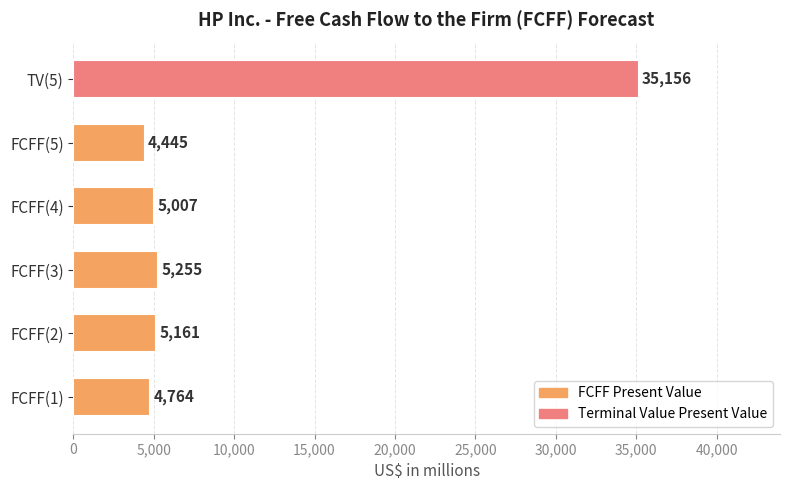

The value at TV(5) is 35156. True or false?

True